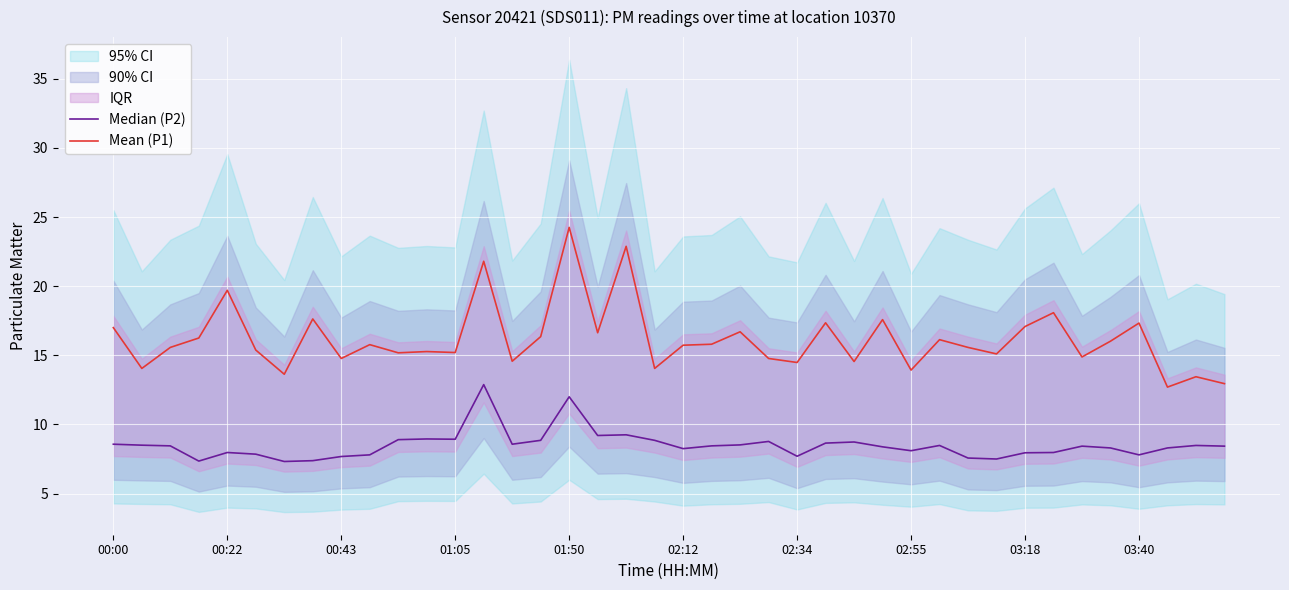

The value of Mean (P1) at 00:43 is 8.5. True or false?

False